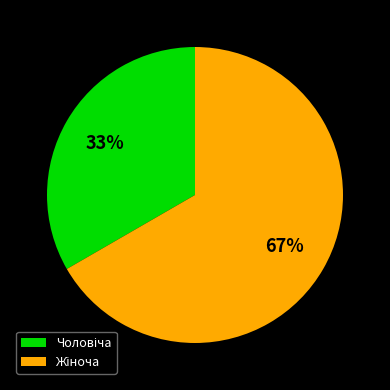

To the nearest percent, what is the average slice percentage?

50%